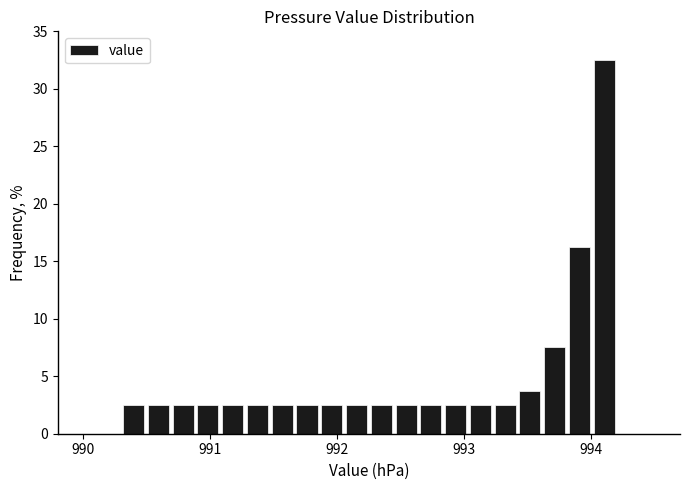

Read against the x-axis, roughly where is the centre of the tallest bar?

994.1